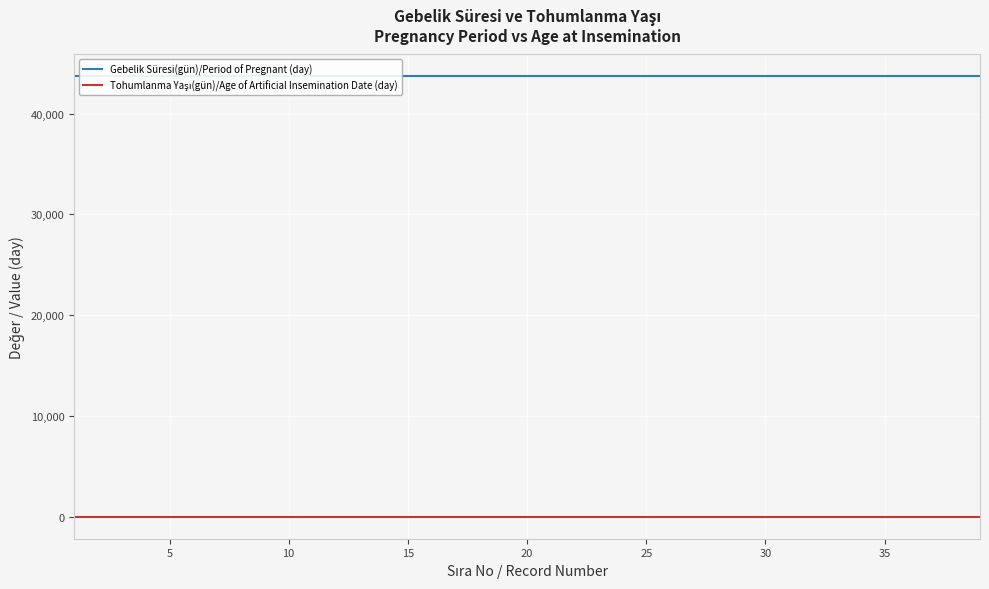

At how many categories does at least one series exceed 18990?

39